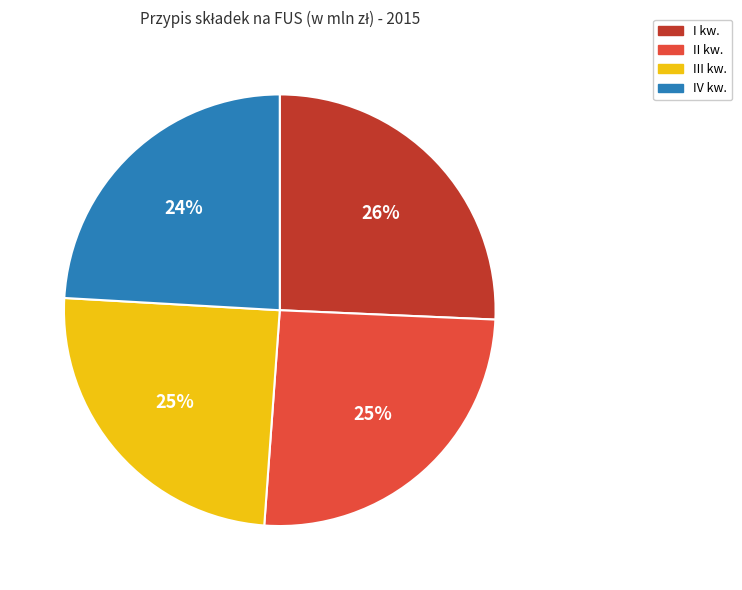

Do IV kw. and III kw. together represent more than half of the pie?

No